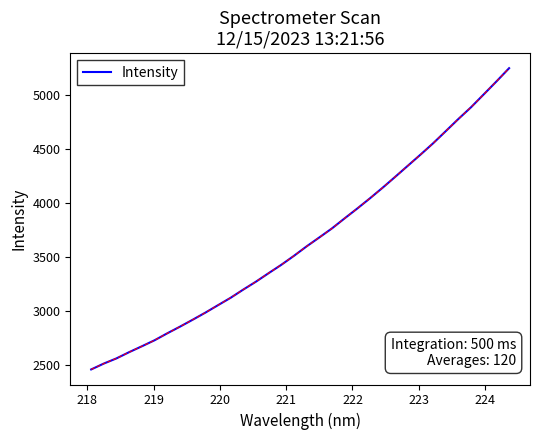

What is the difference between the maximum and minimum values?

2790.7